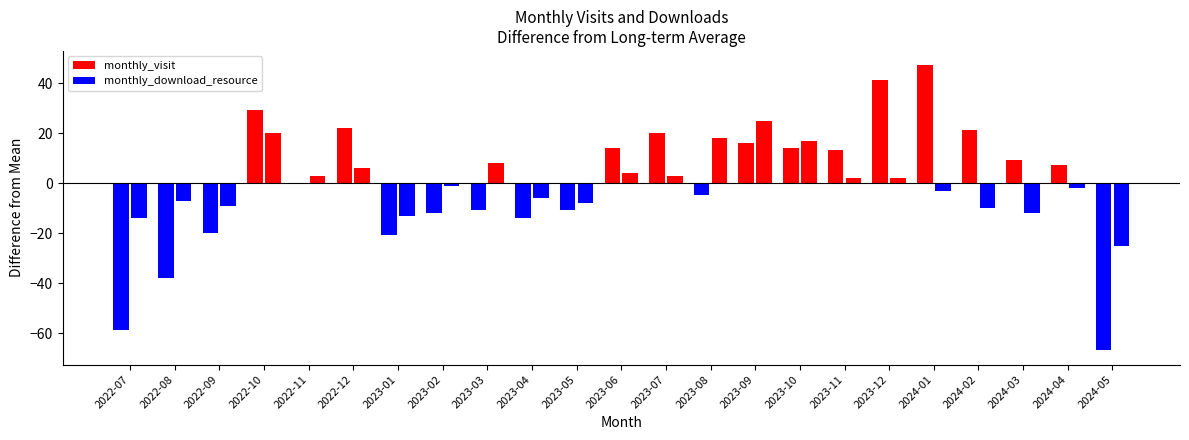

True or false: monthly_download_resource (above avg) has a value of 17.1 at 2023-10.

True